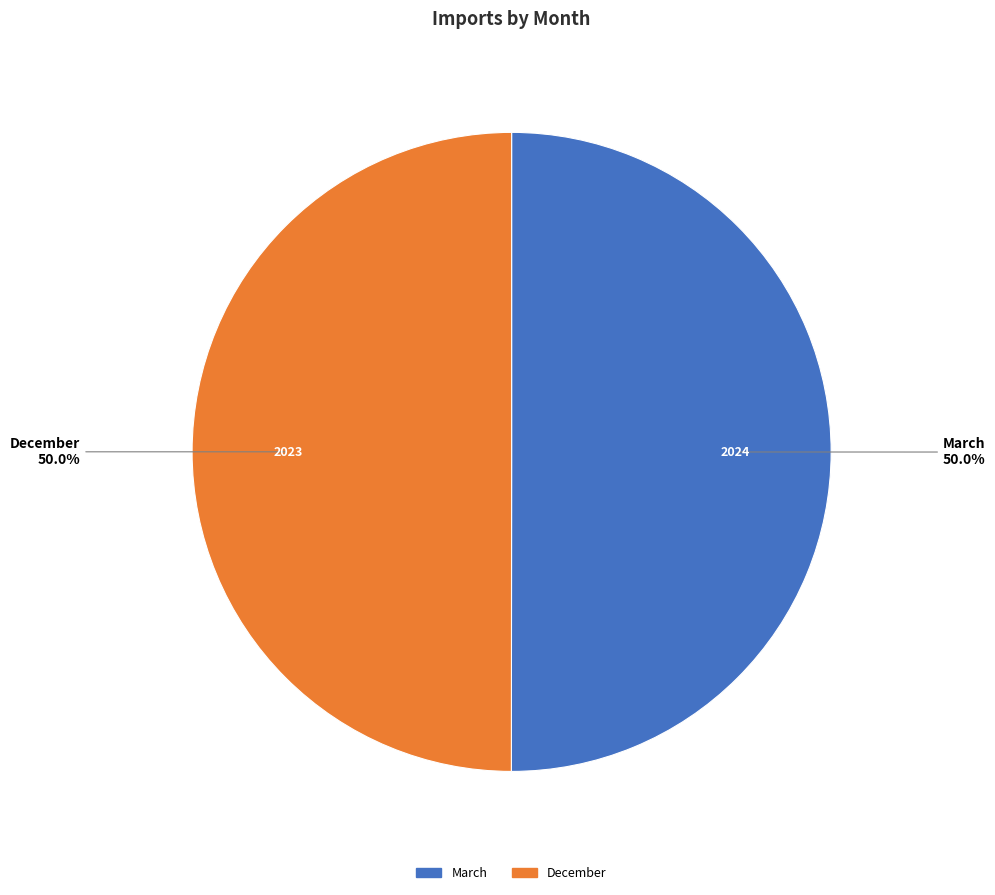

Combined, what portion of the pie is March and December?

100.0%